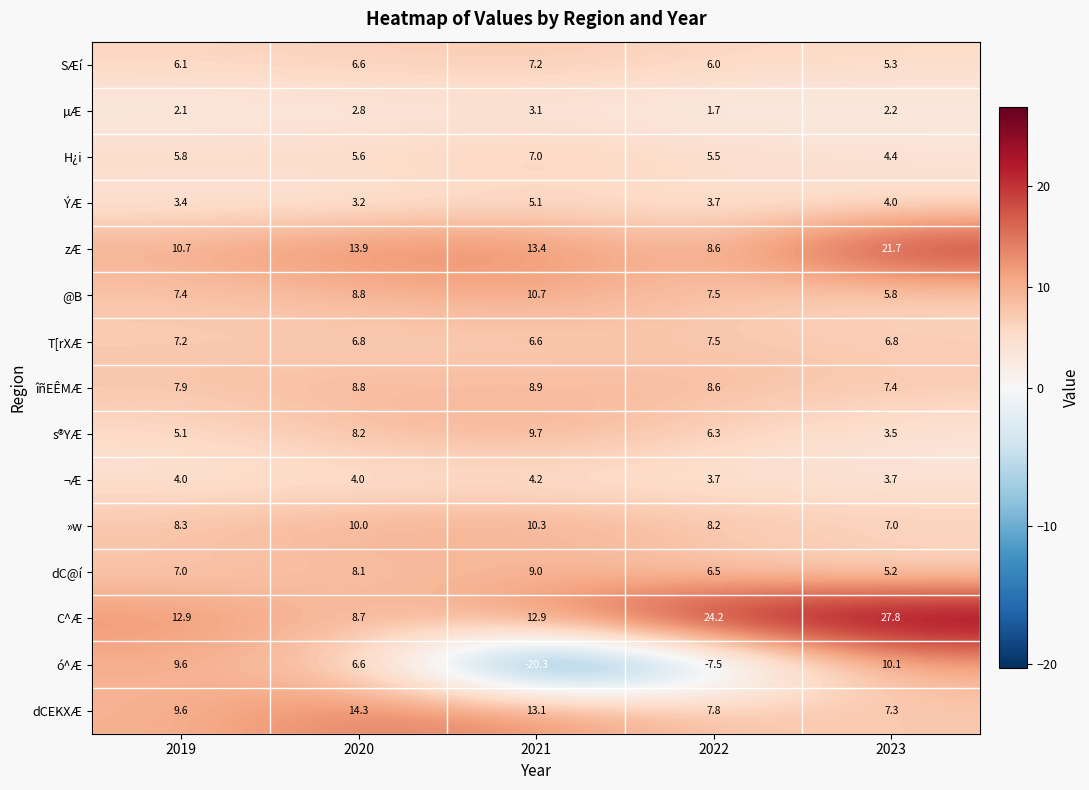

How many categories are shown in the chart?

5